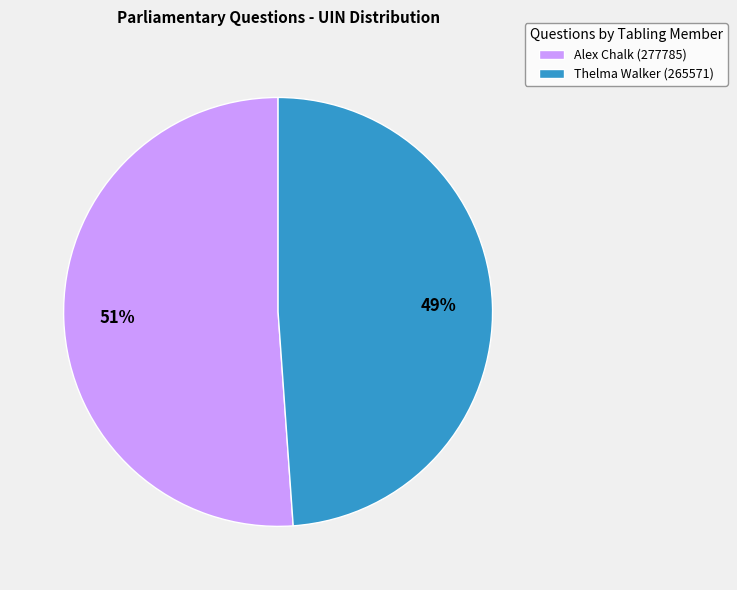

Combined, do Alex Chalk (277785) and Thelma Walker (265571) account for over 50%?

Yes